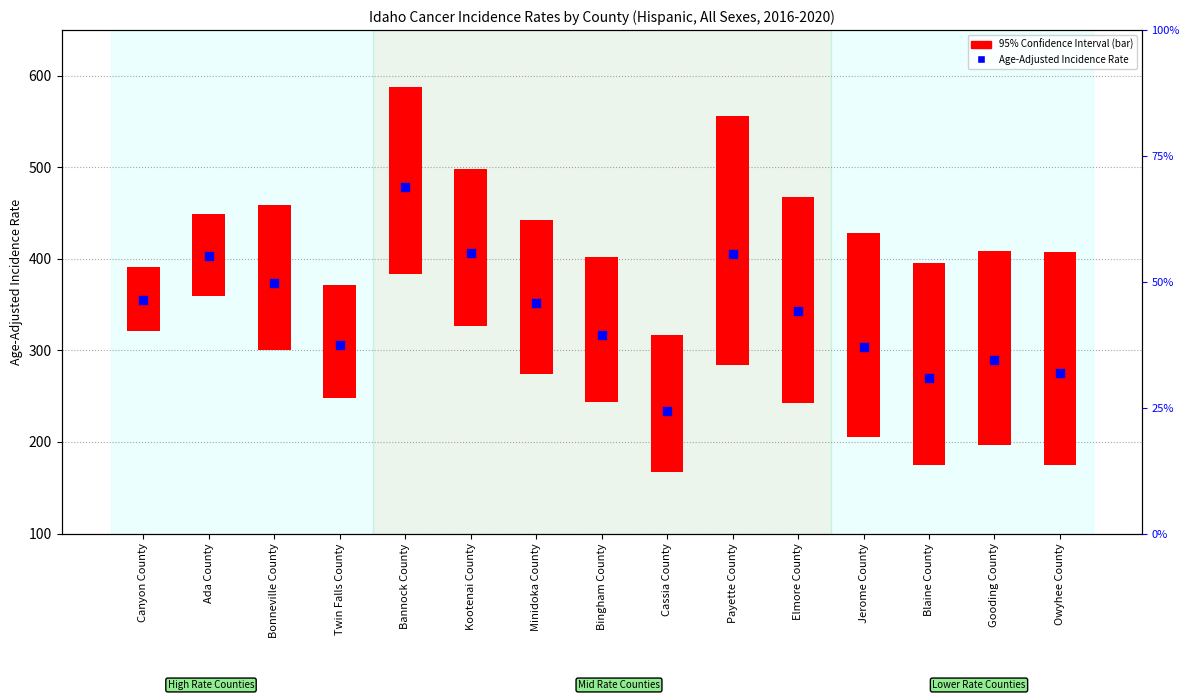

Approximately how many times larger is the value at Canyon County compared to Twin Falls County?

1.2